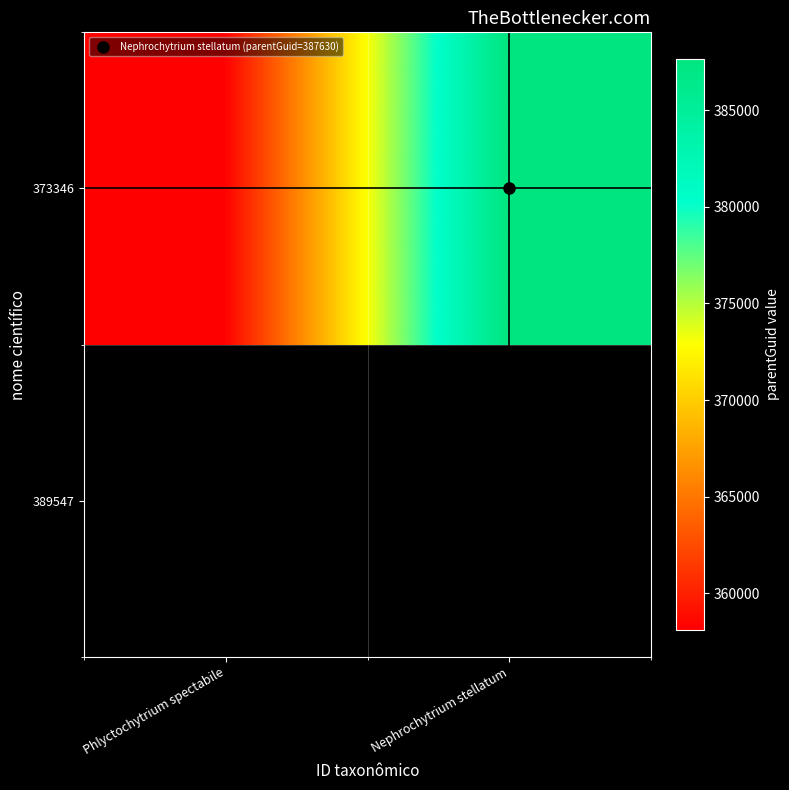

List the labels in order of value, smallest first.

Phlyctochytrium spectabile, Nephrochytrium stellatum